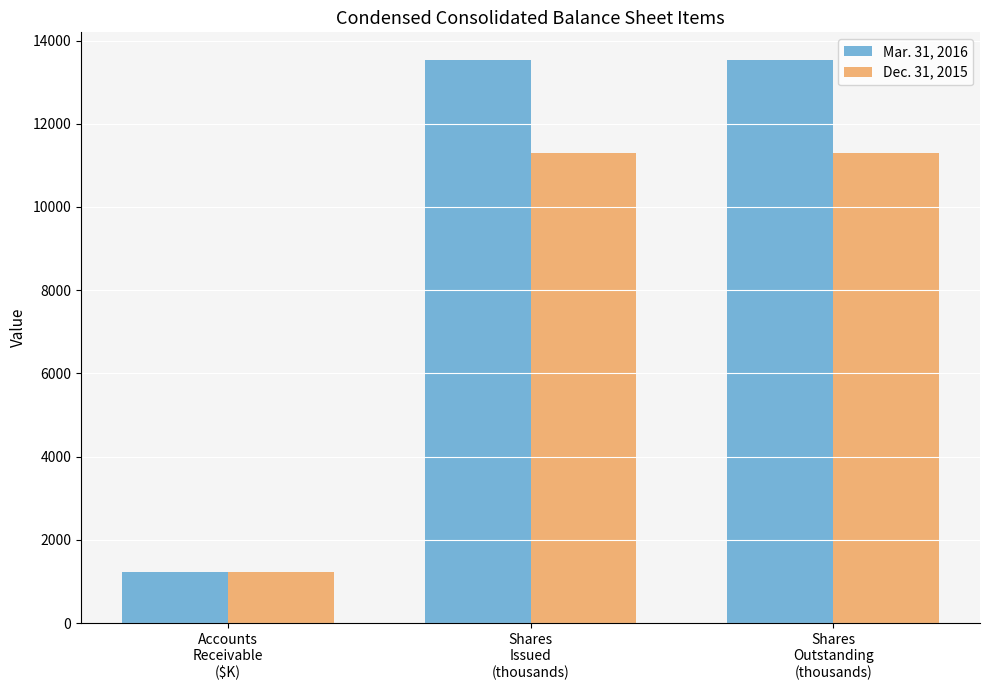

What is the maximum value shown in the chart?

13521